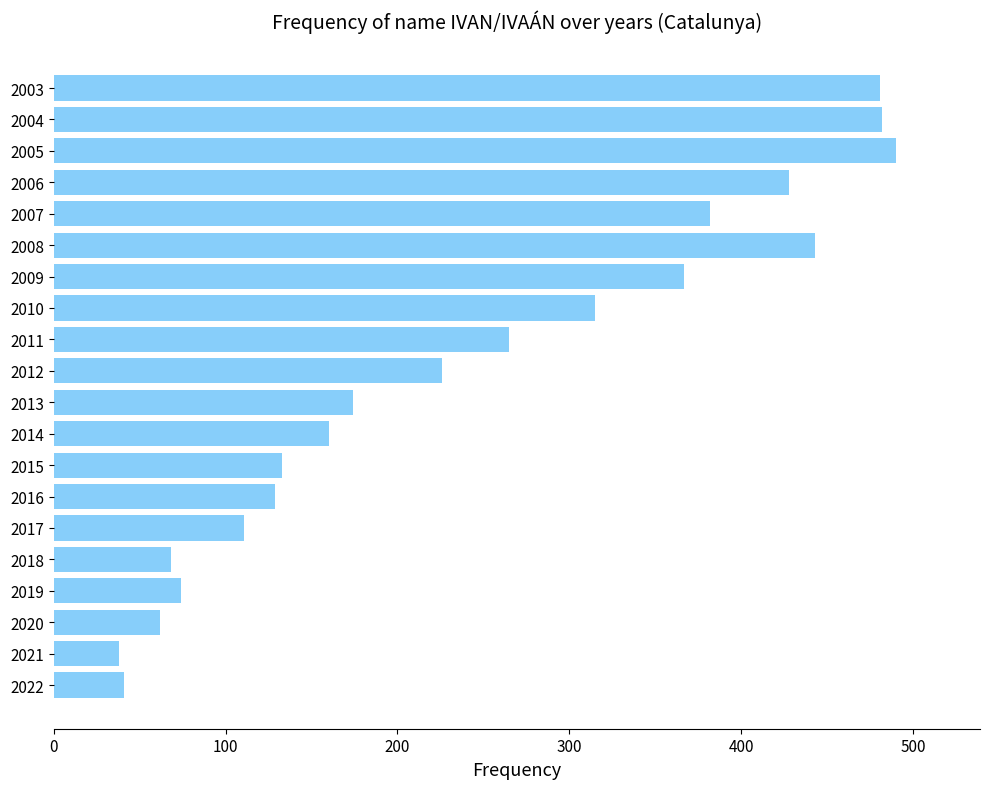

What value does the data have at 2011?

265